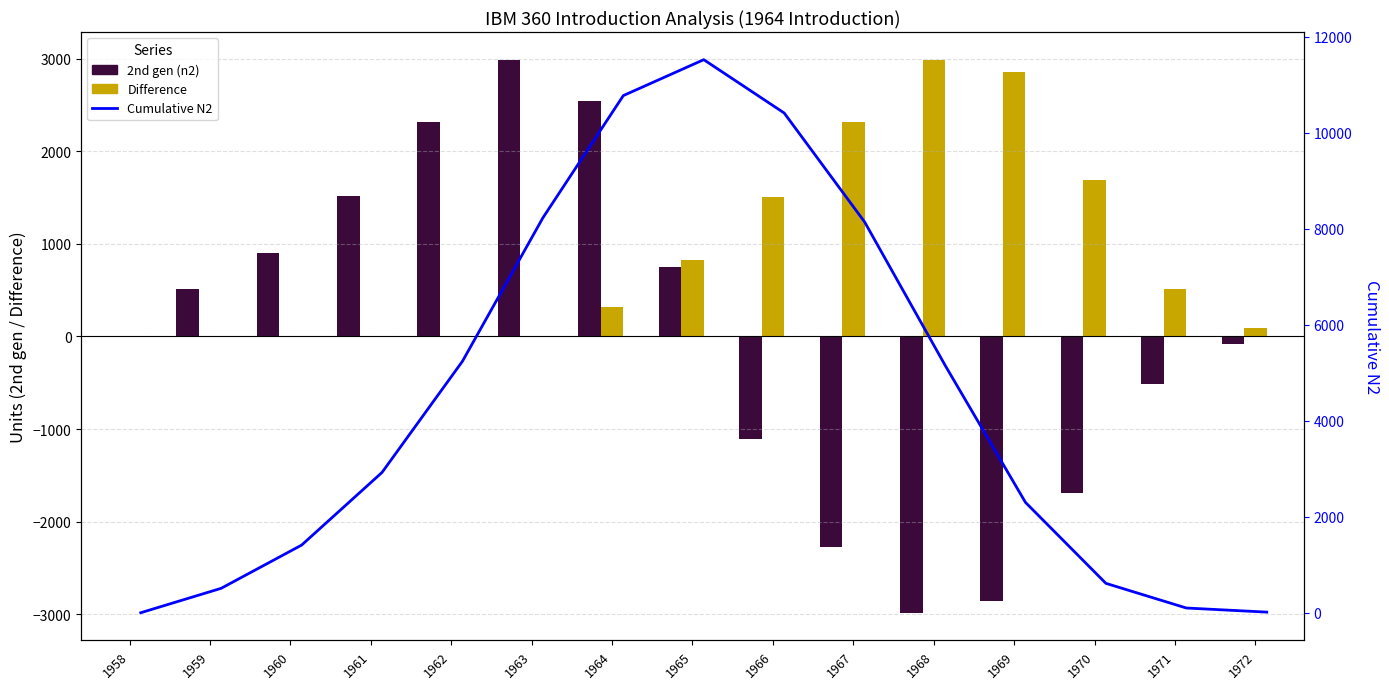

Where does the 2nd gen (n2) series first go above 0?

1959